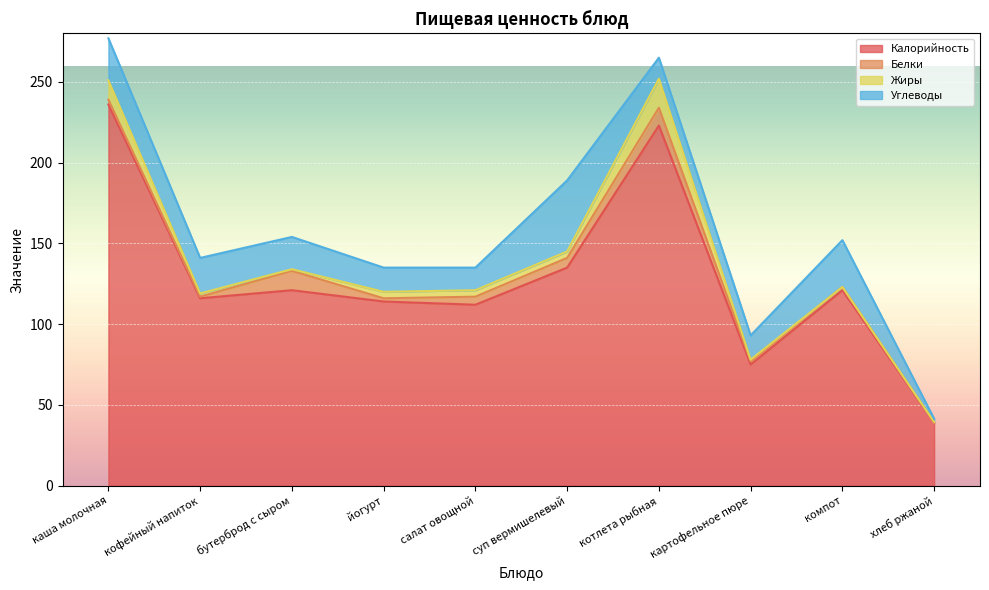

At which category does the chart reach its peak across all series?

каша молочная